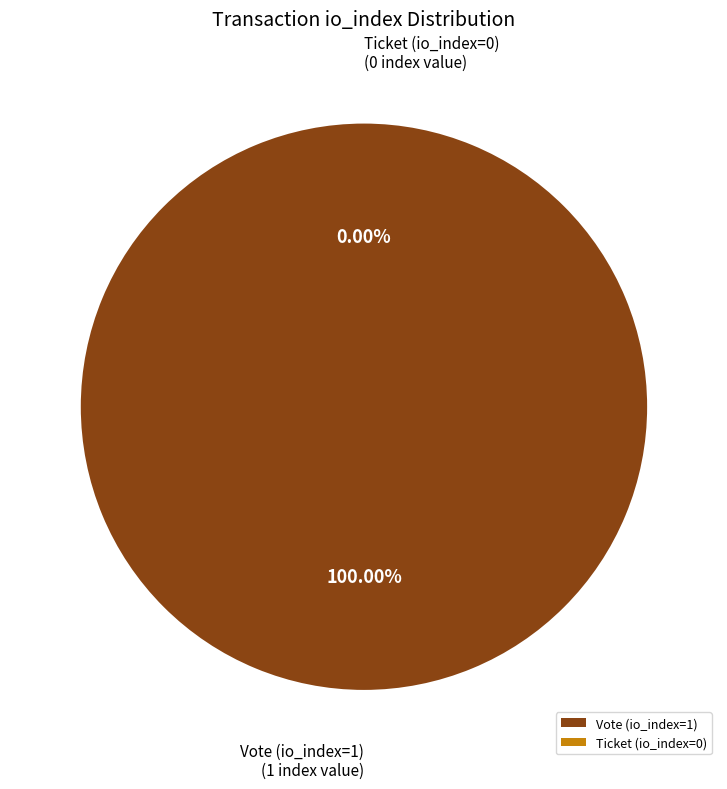

What is the total percentage of Vote (io_index=1) and Ticket (io_index=0)?

100.0%